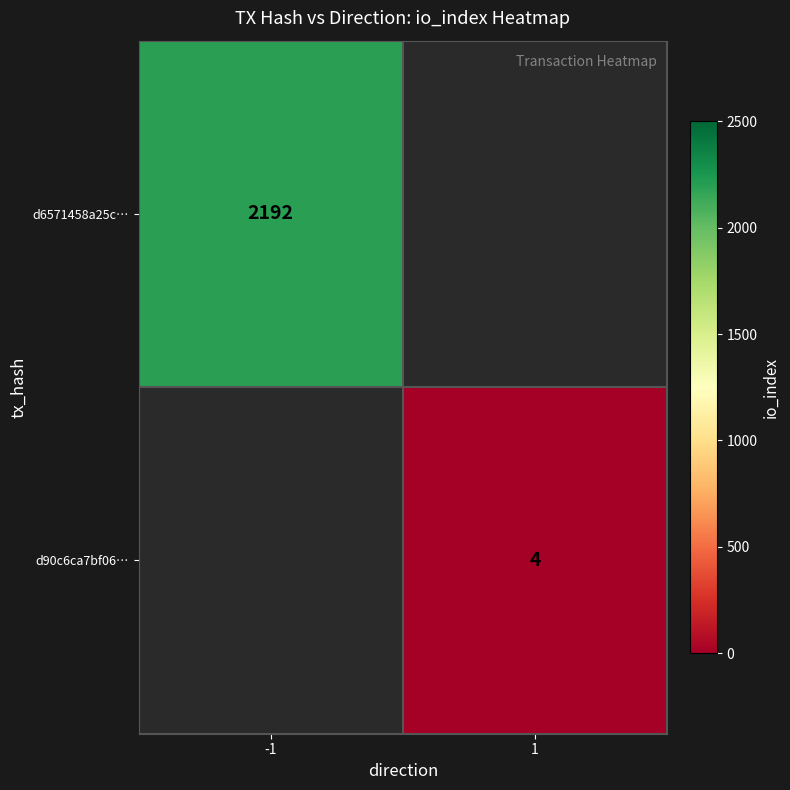

The d6571458a25c… series shows 3907 at -1. True or false?

False